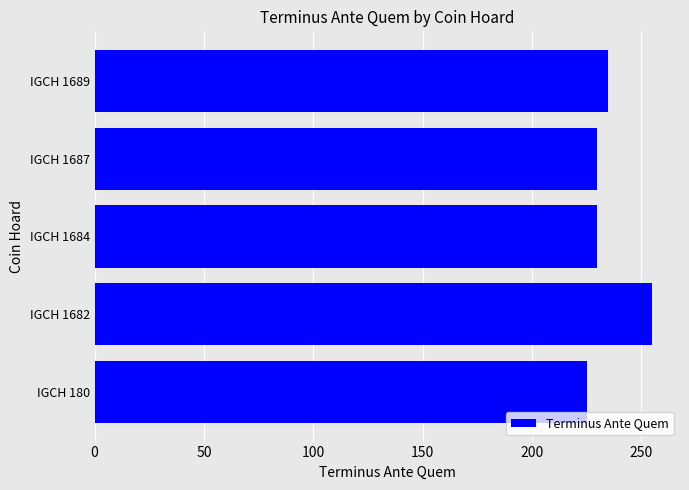

Approximately how many times larger is the value at IGCH 1682 compared to IGCH 1689?

1.1